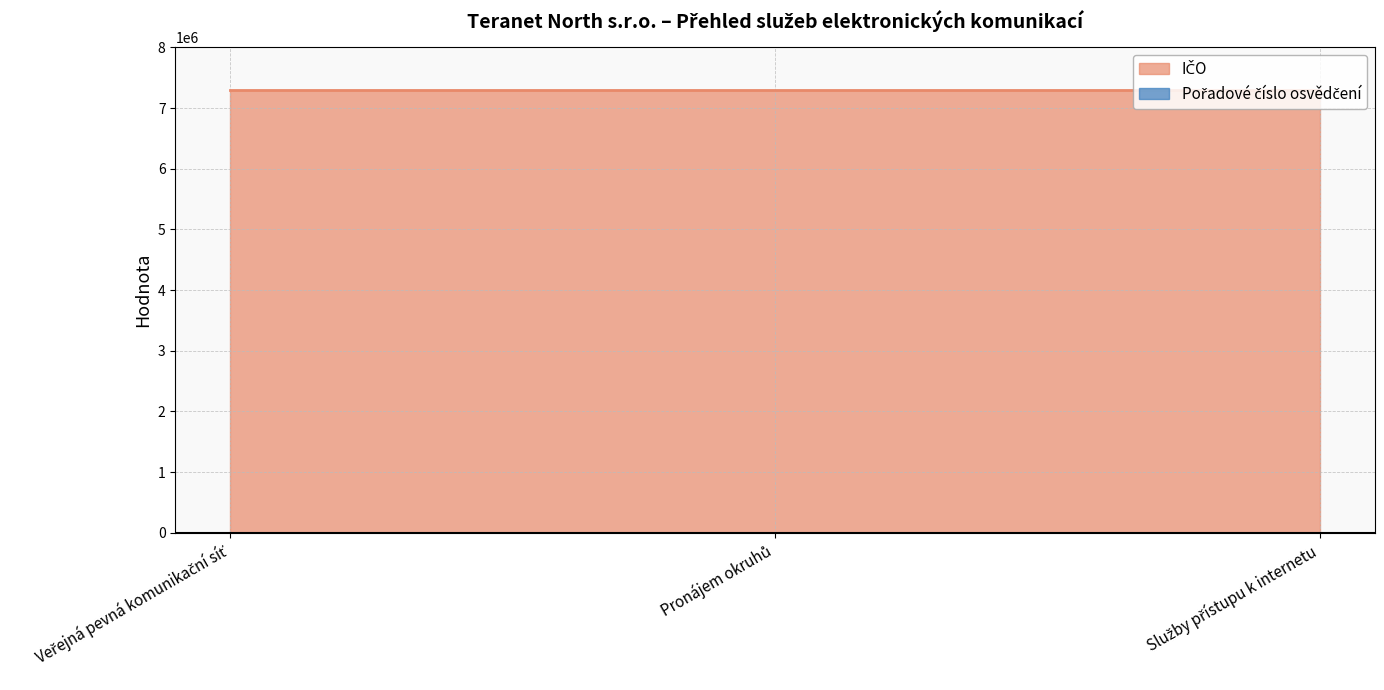

What is the label of the 1st point from the right?

Služby přístupu k internetu